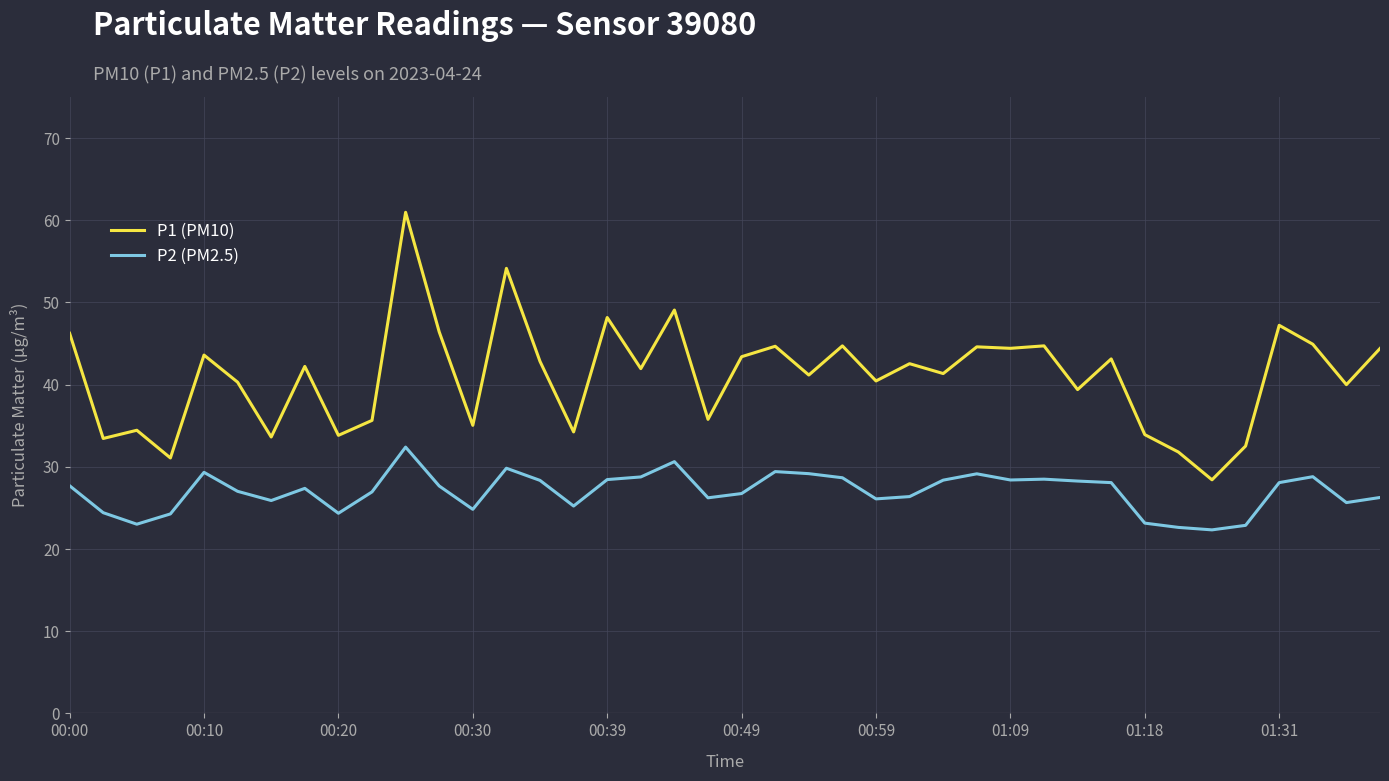

What is the difference between the maximum and minimum values in the P2 (PM2.5) series?

10.1